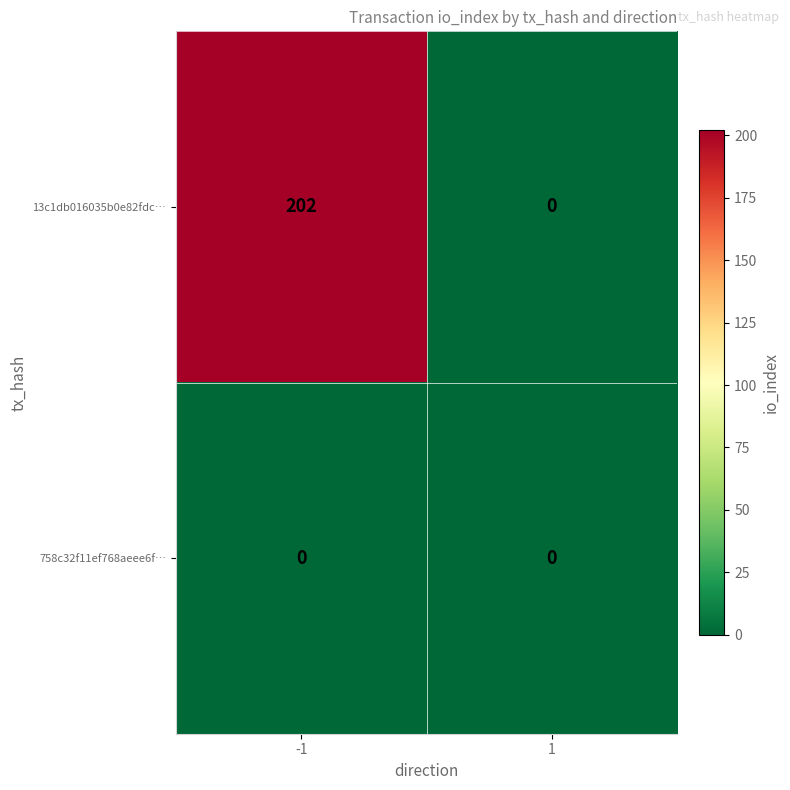

List the series in order of their overall mean, lowest first.

758c32f11ef768aeee6f…, 13c1db016035b0e82fdc…